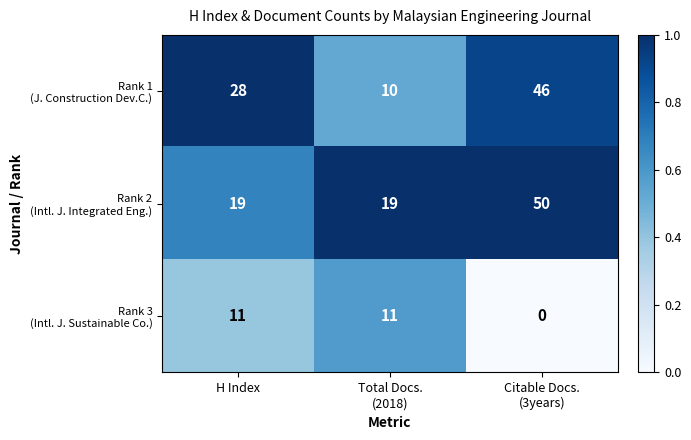

At how many categories does at least one series exceed 2?

3